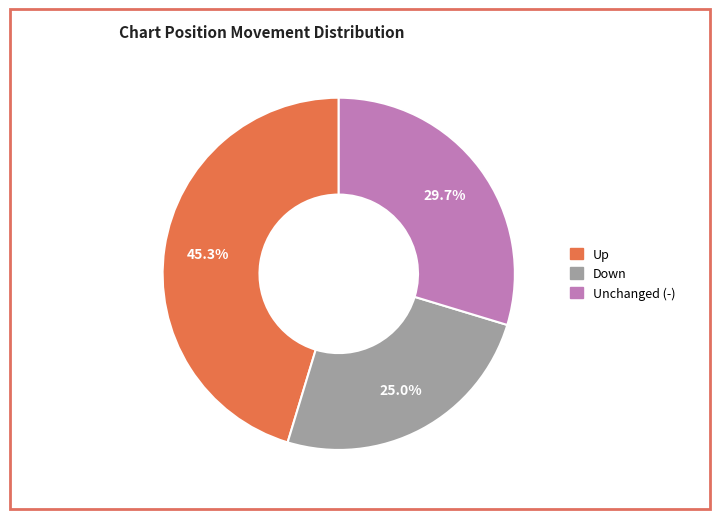

Is there a majority slice in this chart?

No